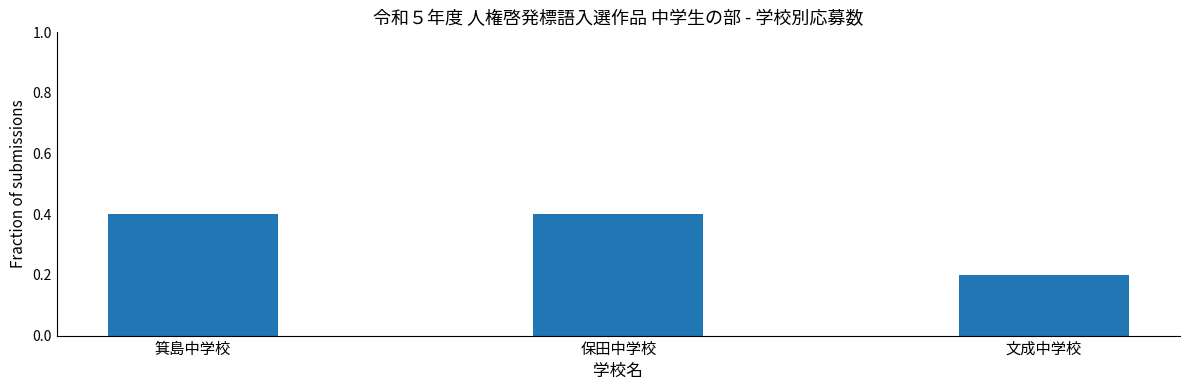

Which category has the lowest value across all series?

文成中学校